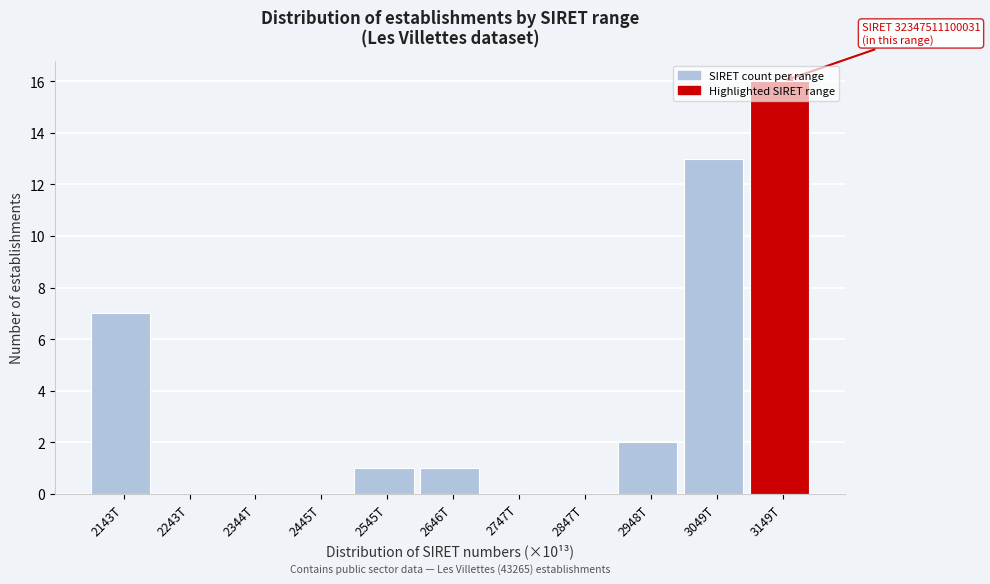

What is the change in value from 2445T to 2948T?

+2